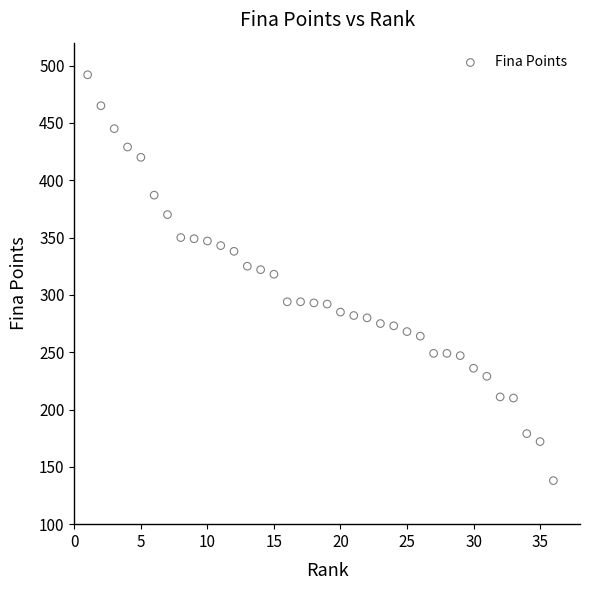

What is the range of Y values (max minus min)?

354